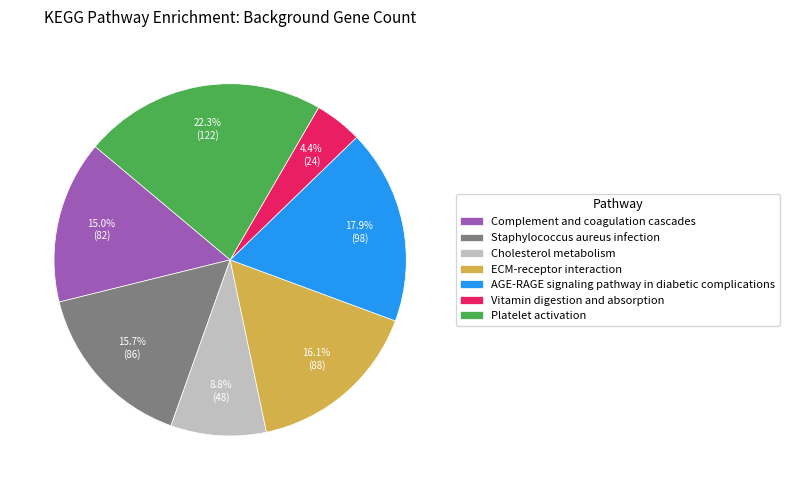

Combined, do Staphylococcus aureus infection and Vitamin digestion and absorption account for over 50%?

No